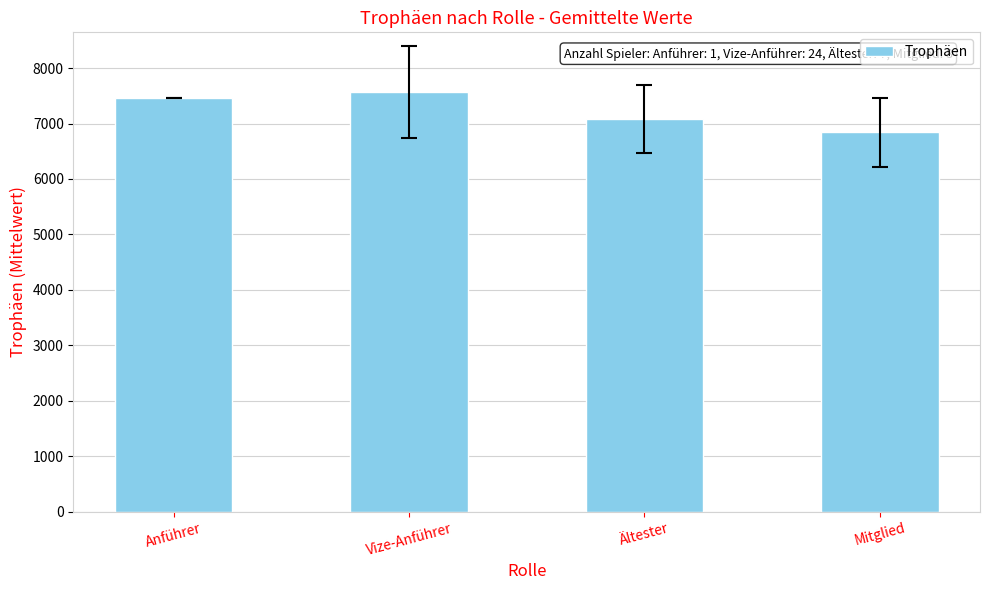

How many bars are there in total?

4